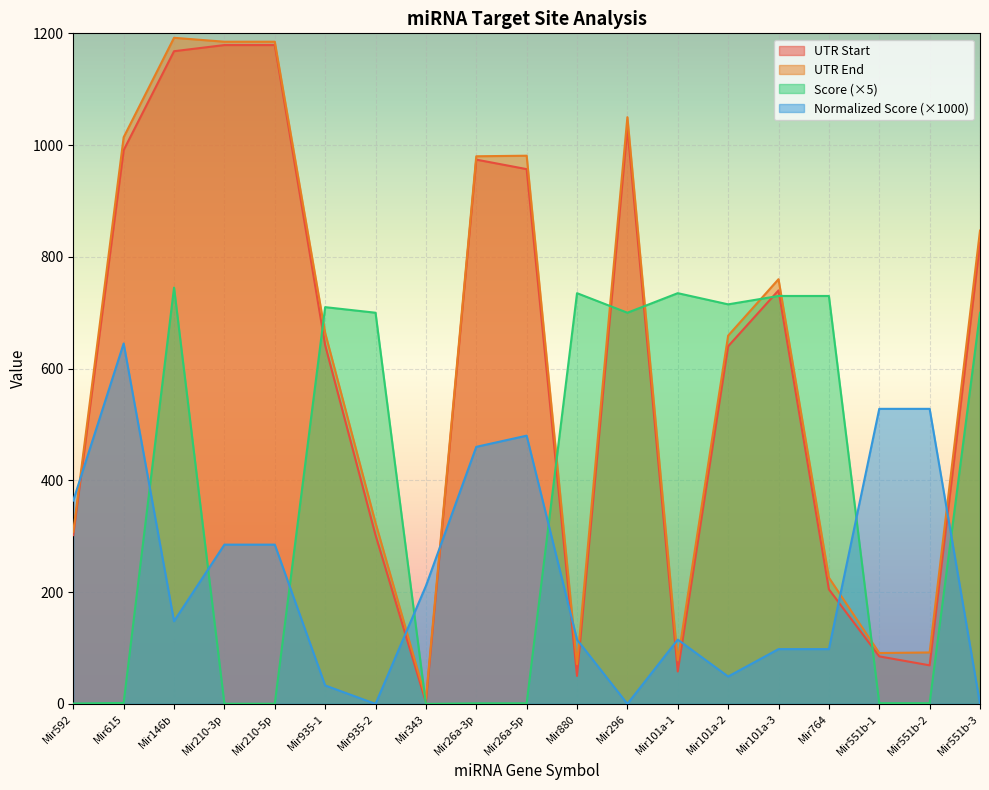

What position from the right is Mir615?

18